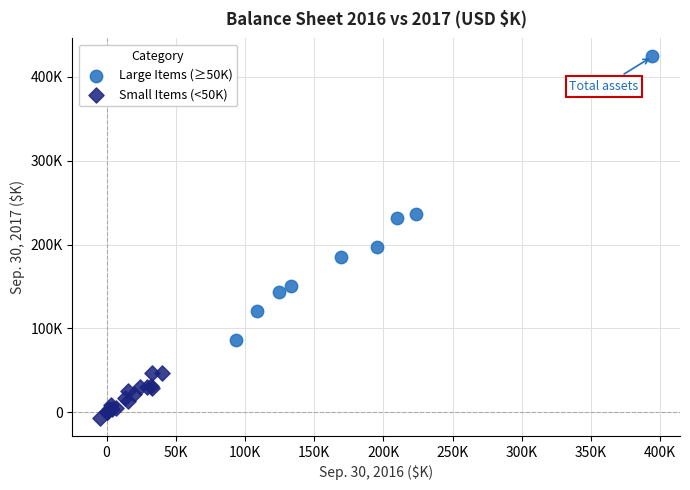

Which series has the widest spread of Y values?

Large Items (≥50K)